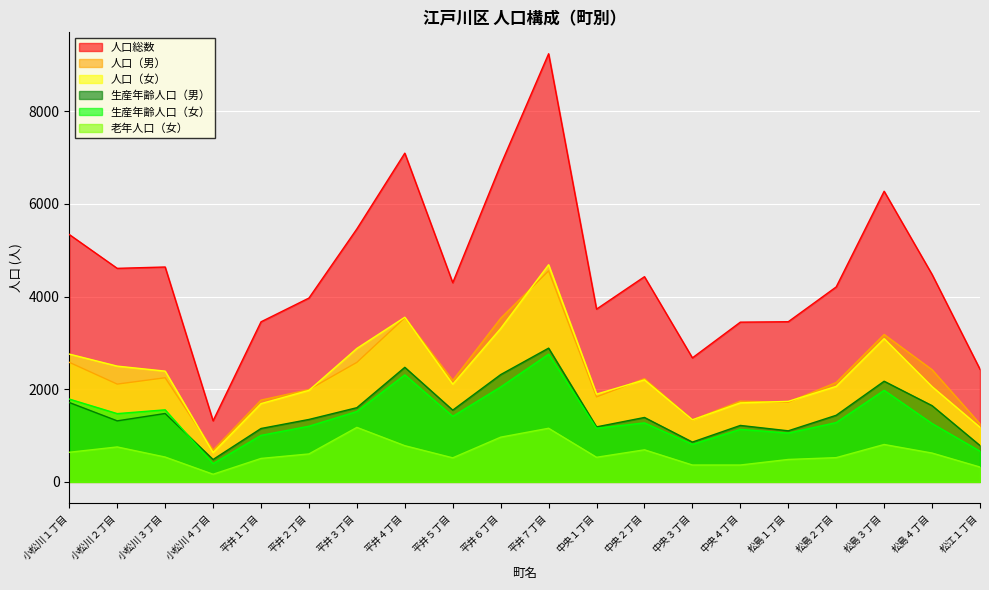

Reading right to left, what are all the values shown in this chart?

人口総数: 2430	4476	6272	4207	3456	3447	2676	4428	3728	9239	6841	4298	7094	5459	3967	3454	1318	4637	4608	5338
人口（男）: 1252	2421	3181	2146	1718	1742	1336	2227	1834	4553	3531	2190	3541	2579	1992	1765	685	2247	2110	2580
人口（女）: 1178	2055	3091	2061	1738	1705	1340	2201	1894	4686	3310	2108	3553	2880	1975	1689	633	2390	2498	2758
生産年齢人口（男）: 784	1645	2172	1437	1102	1218	859	1390	1187	2886	2315	1548	2472	1601	1347	1152	483	1476	1317	1713
生産年齢人口（女）: 662	1259	1976	1280	1053	1133	810	1273	1158	2756	2048	1415	2309	1519	1201	1004	393	1555	1473	1787
老年人口（女）: 320	622	807	523	484	364	364	692	531	1157	965	519	781	1176	603	506	165	536	754	639